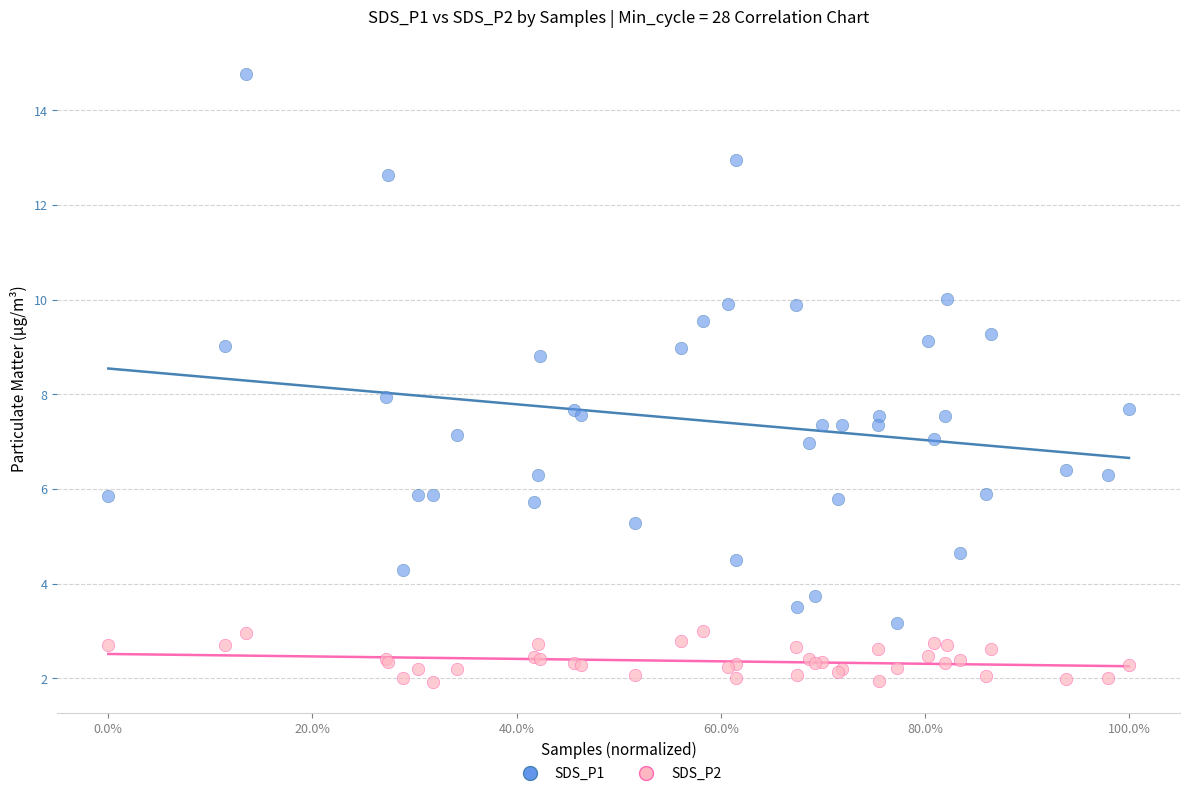

Which series contains the highest Y value?

SDS_P1